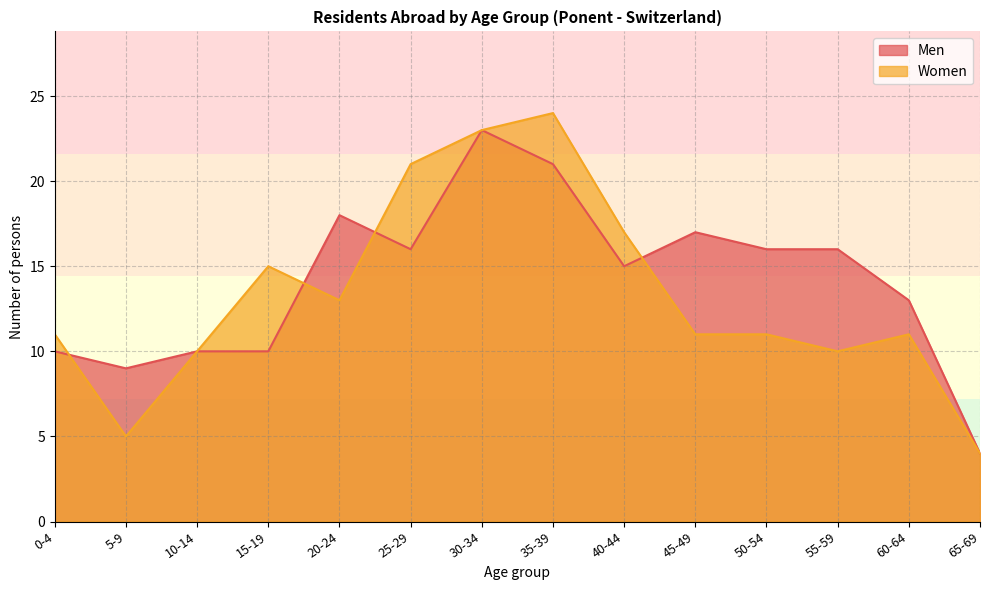

At 20-24, list the series in order from smallest to largest.

Women, Men